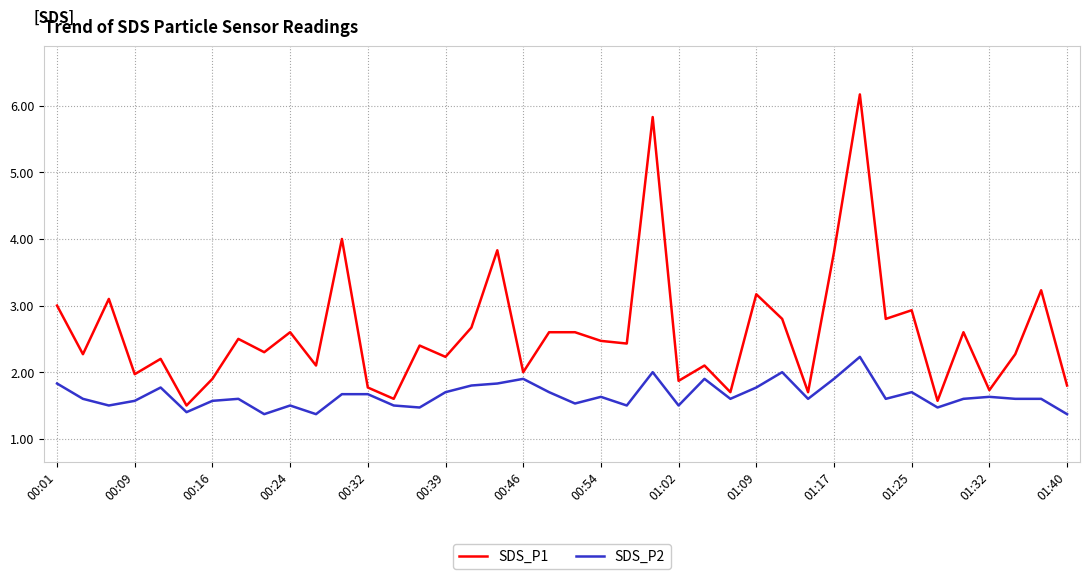

What is the difference between the maximum and minimum values in the SDS_P2 series?

0.9